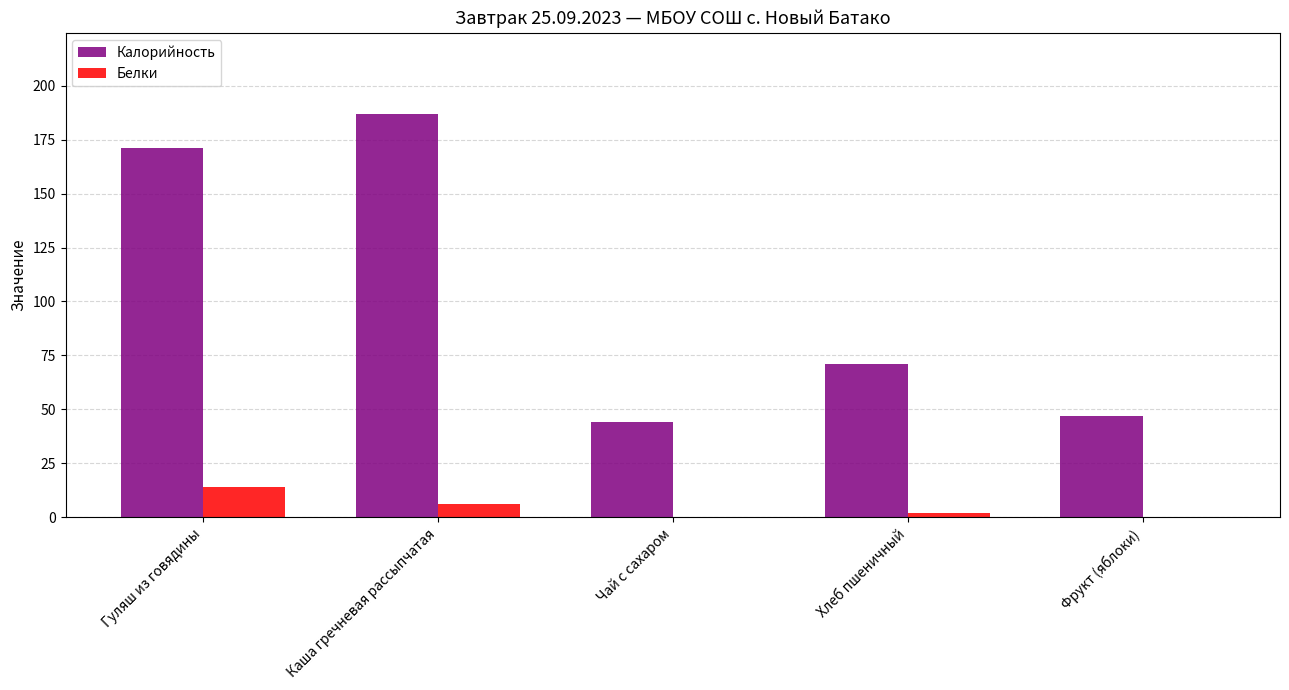

What is the greatest value displayed?

187